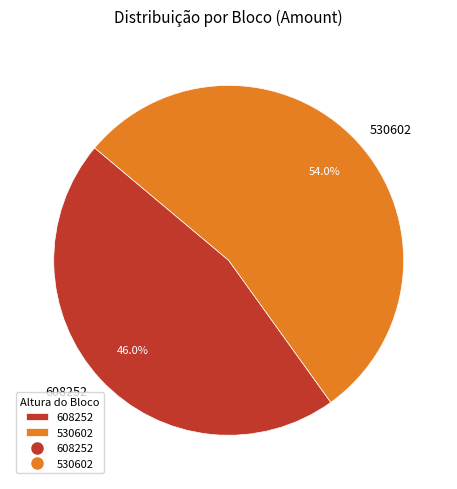

Which category has the smallest portion of the pie?

608252